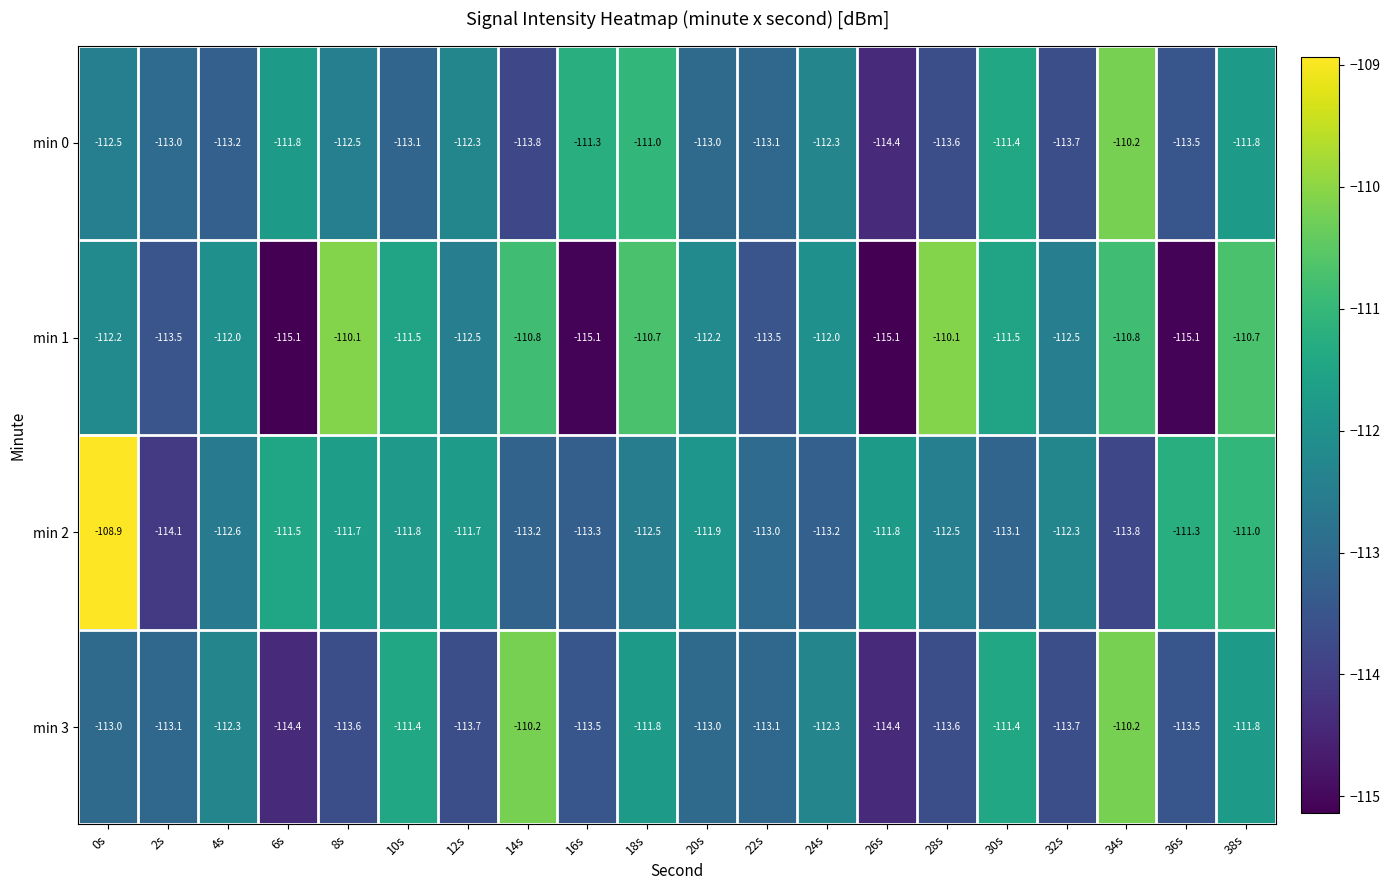

Rank the series by their average value, from lowest to highest.

min 3, min 0, min 1, min 2